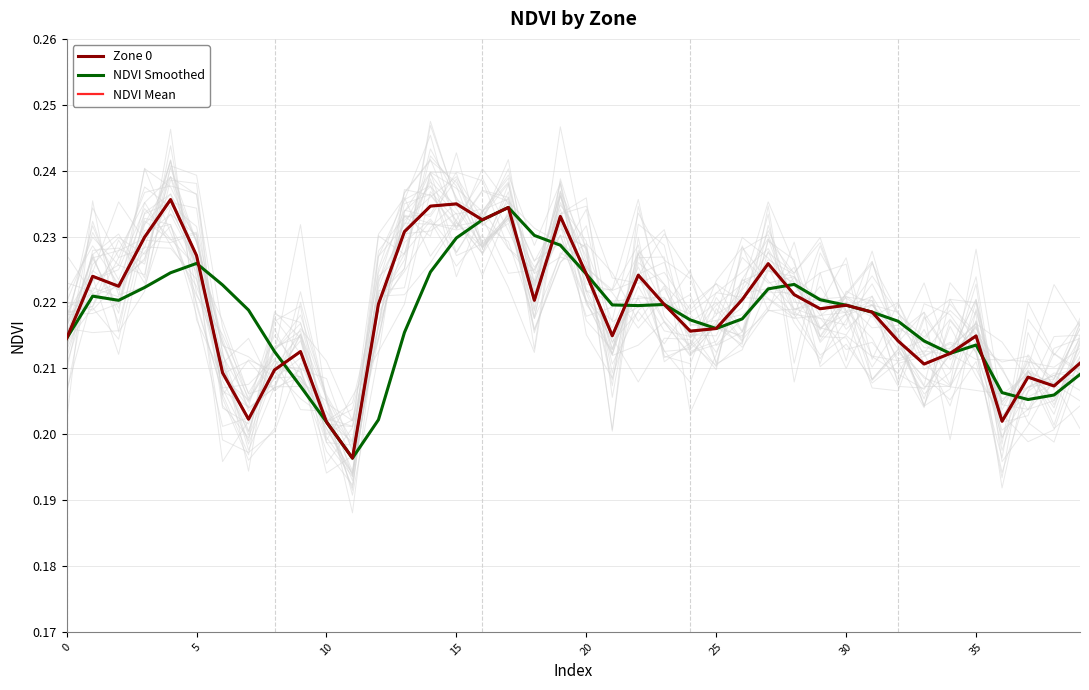

Which series has the largest total across all categories?

Zone 0